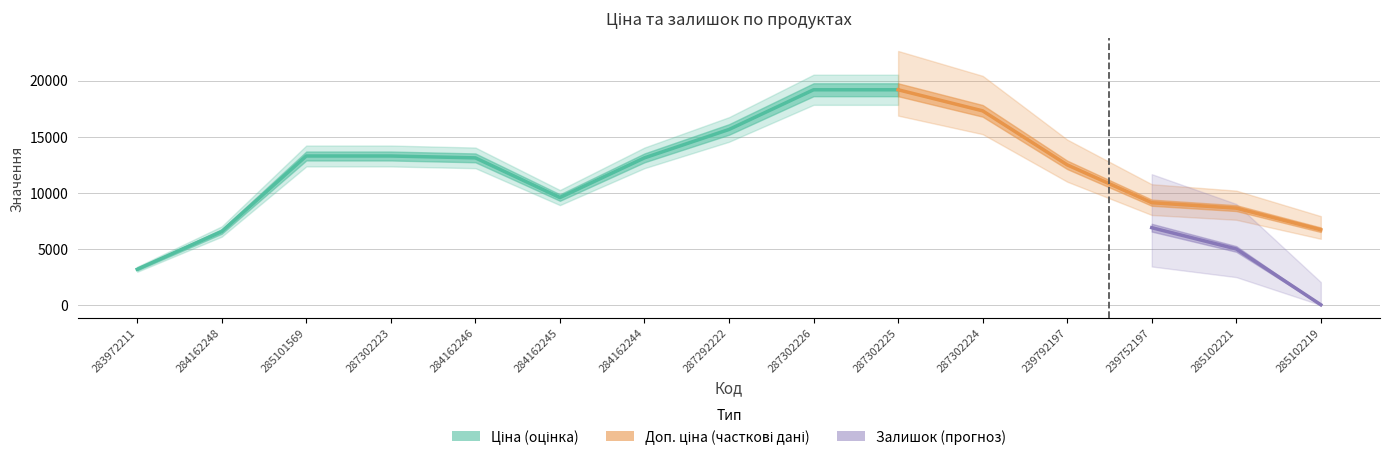

After their last crossing, which series has the higher values: Ціна or Залишок?

Ціна